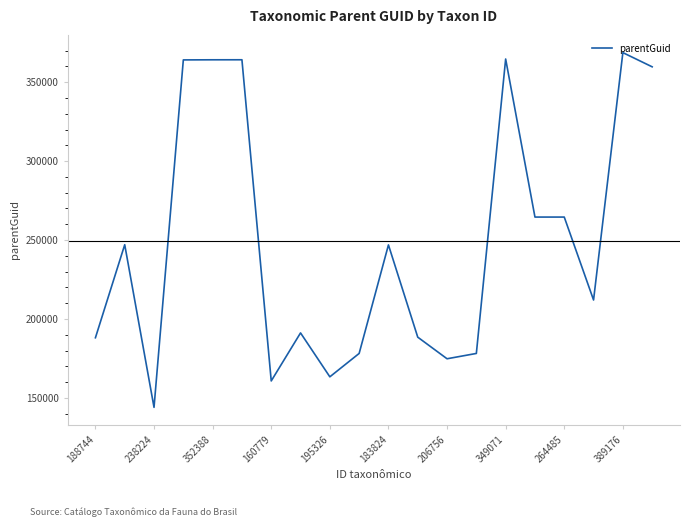

What is the maximum value shown in the chart?

368721